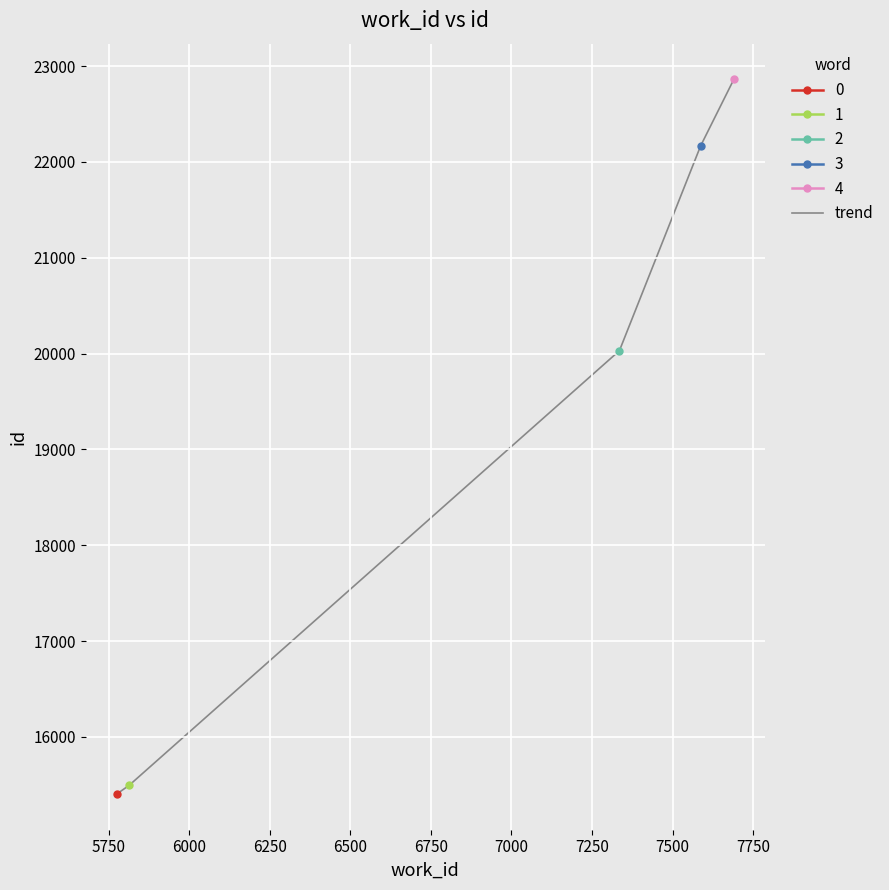

Count the number of categories in the chart.

5